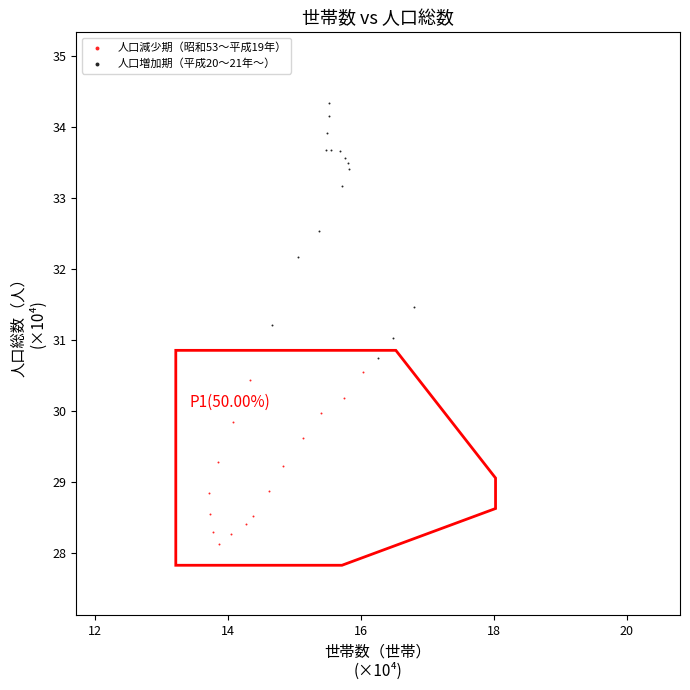

Which series has the largest Y range (max minus min)?

人口増加期（平成20〜21年〜）